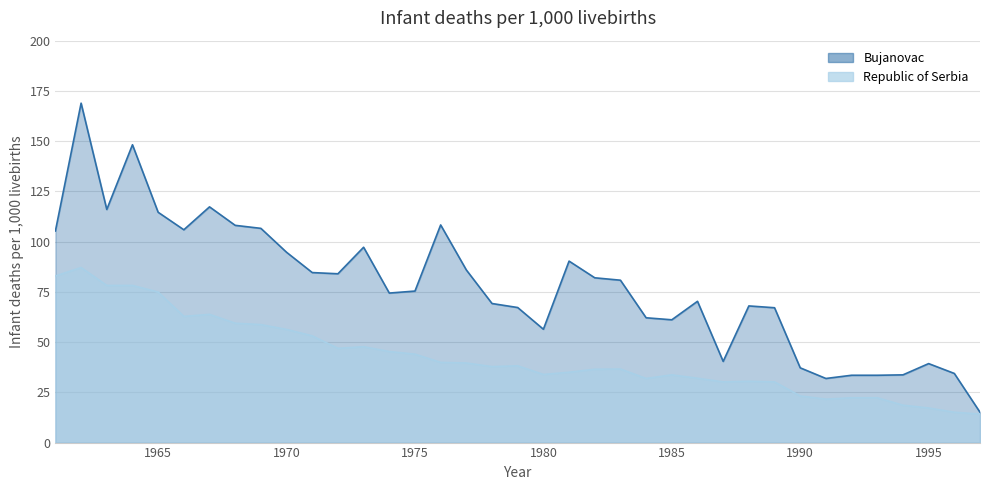

Reading right to left, what are all the values shown in this chart?

Bujanovac: 15.1	34.4	39.3	33.7	33.5	33.5	31.9	37.2	67.1	68.0	40.4	70.3	61.1	62.1	80.8	82.0	90.3	56.4	67.2	69.2	85.9	108.3	75.4	74.4	97.2	84.0	84.6	94.7	106.6	108.1	117.3	105.9	114.6	148.2	116.0	168.9	105.3
Republic of Serbia: 14.2	15.1	17.2	18.6	22.3	22.3	21.6	23.2	30.2	30.5	30.2	32.0	33.7	31.9	36.6	36.5	35.0	33.9	38.2	37.8	39.6	39.9	44.0	45.3	47.7	46.9	53.1	56.3	58.7	59.4	63.8	62.8	74.9	78.2	78.2	87.1	82.9